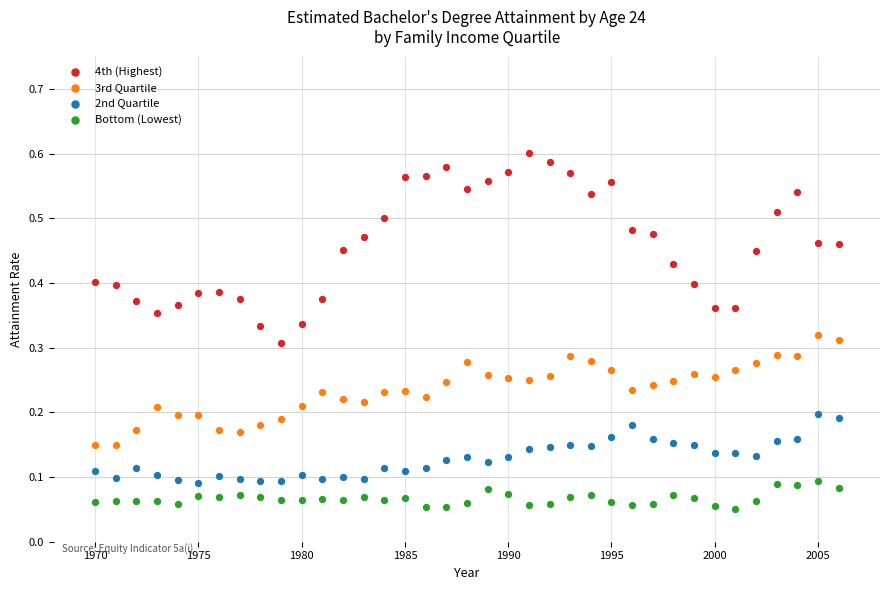

Which series reaches the maximum Y coordinate?

4th (Highest)